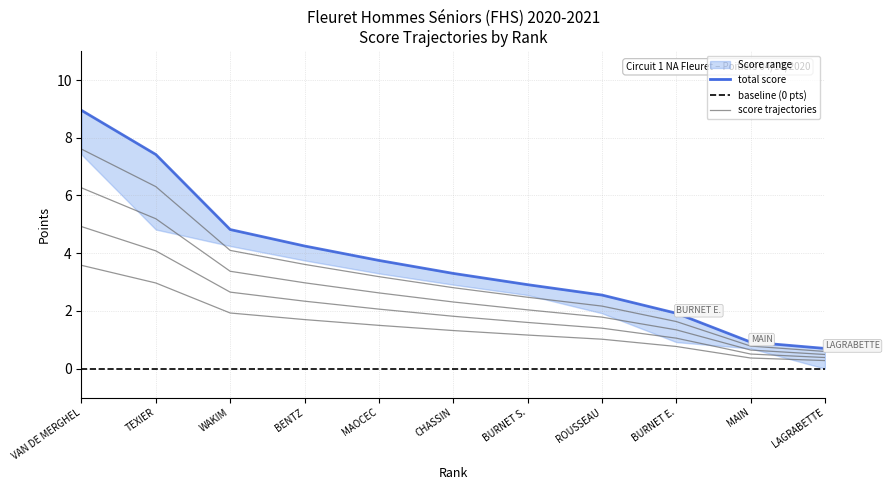

What is the highest value of the total series?

8.9